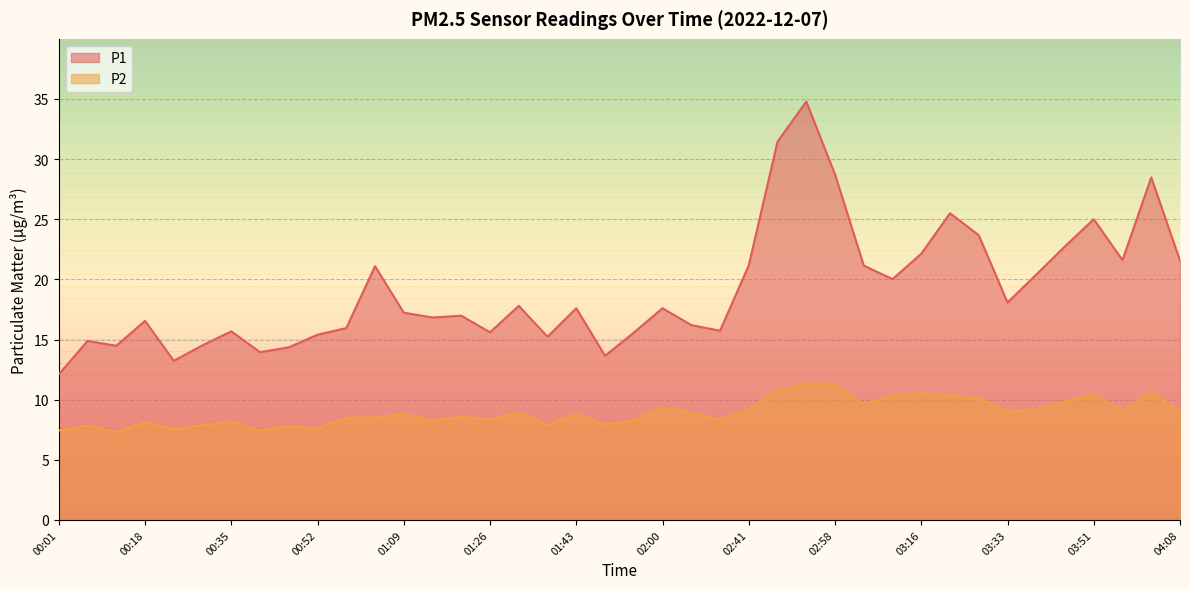

How many lines are shown in the chart?

2